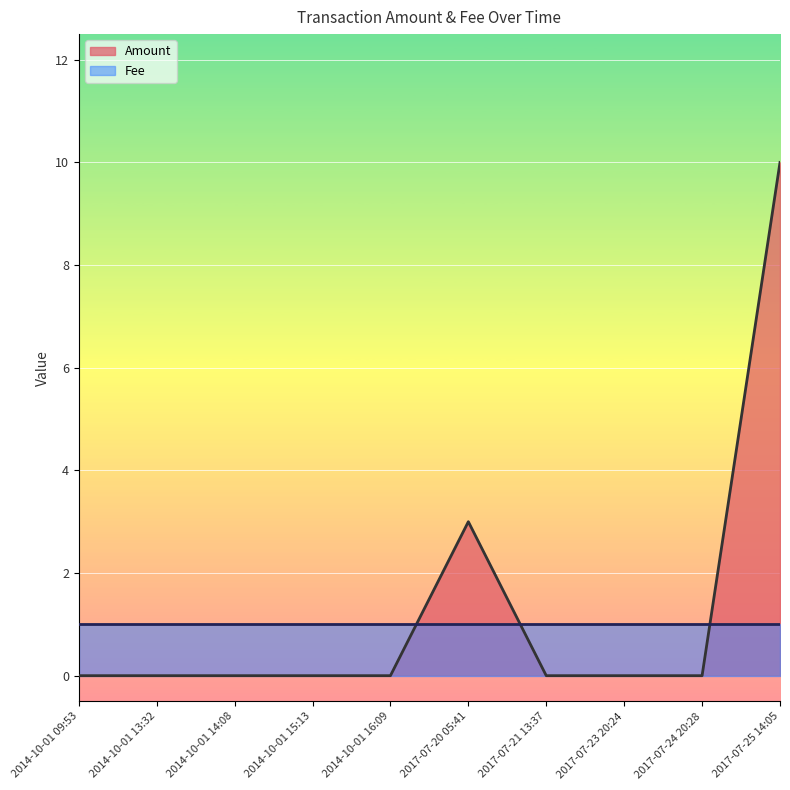

List the labels in order of value, largest first.

2017-07-25 14:05, 2017-07-20 05:41, 2014-10-01 09:53, 2014-10-01 13:32, 2014-10-01 14:08, 2014-10-01 15:13, 2014-10-01 16:09, 2017-07-21 13:37, 2017-07-23 20:24, 2017-07-24 20:28